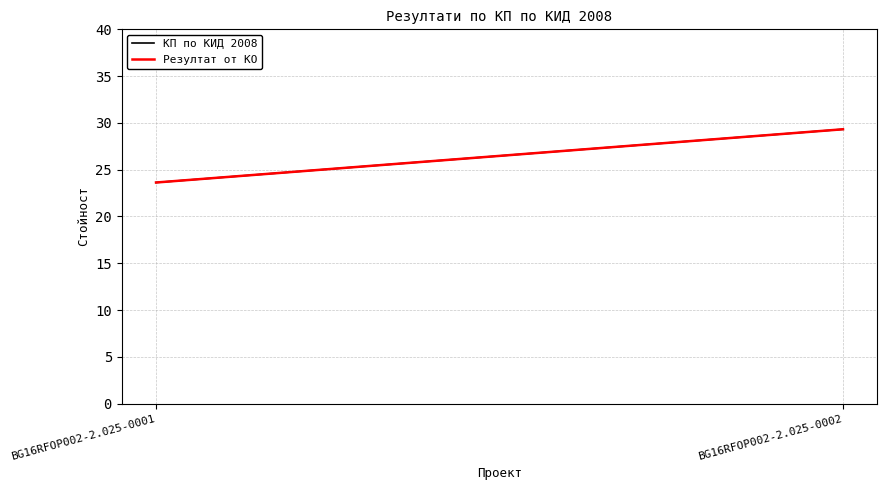

What value does the Резултат от КО series have at BG16RFOP002-2.025-0002?

29.3